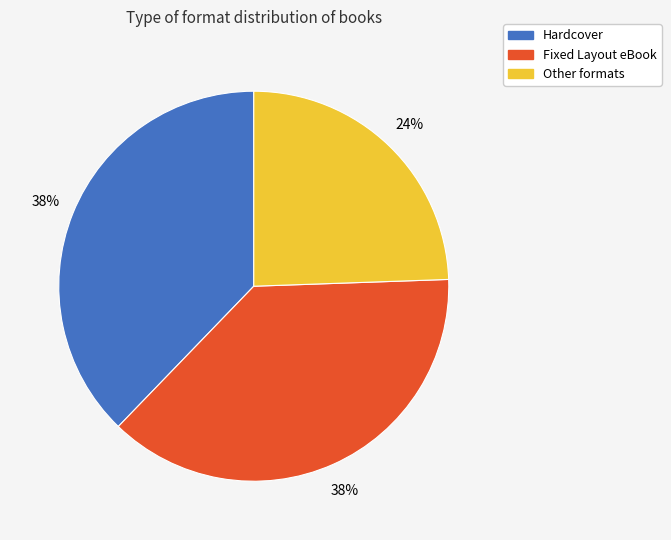

Is there a majority slice in this chart?

No